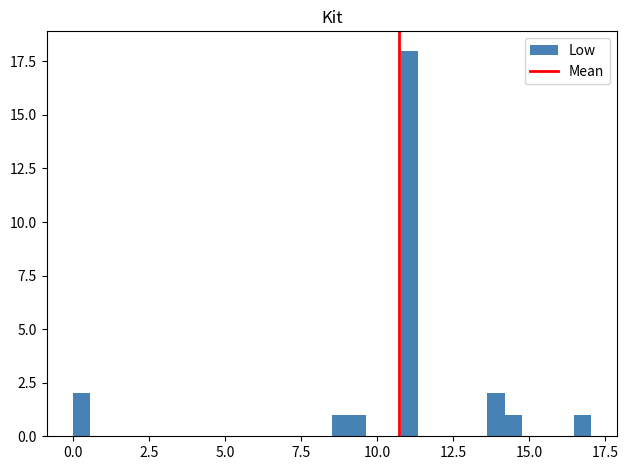

Read against the x-axis, roughly where is the centre of the tallest bar?

11.0